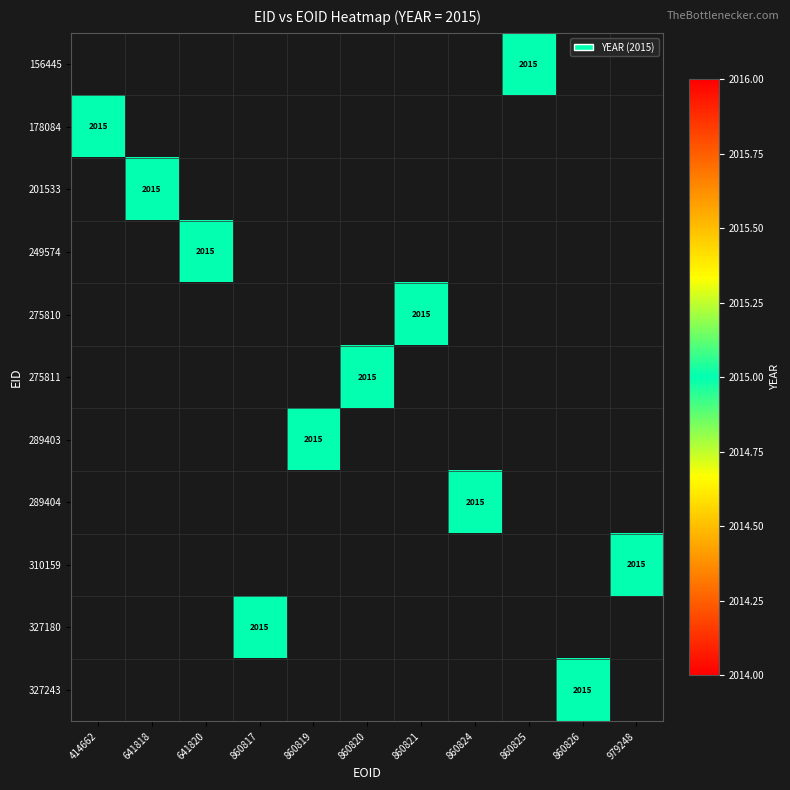

Which has a higher value, 860820 or 860825?

860825